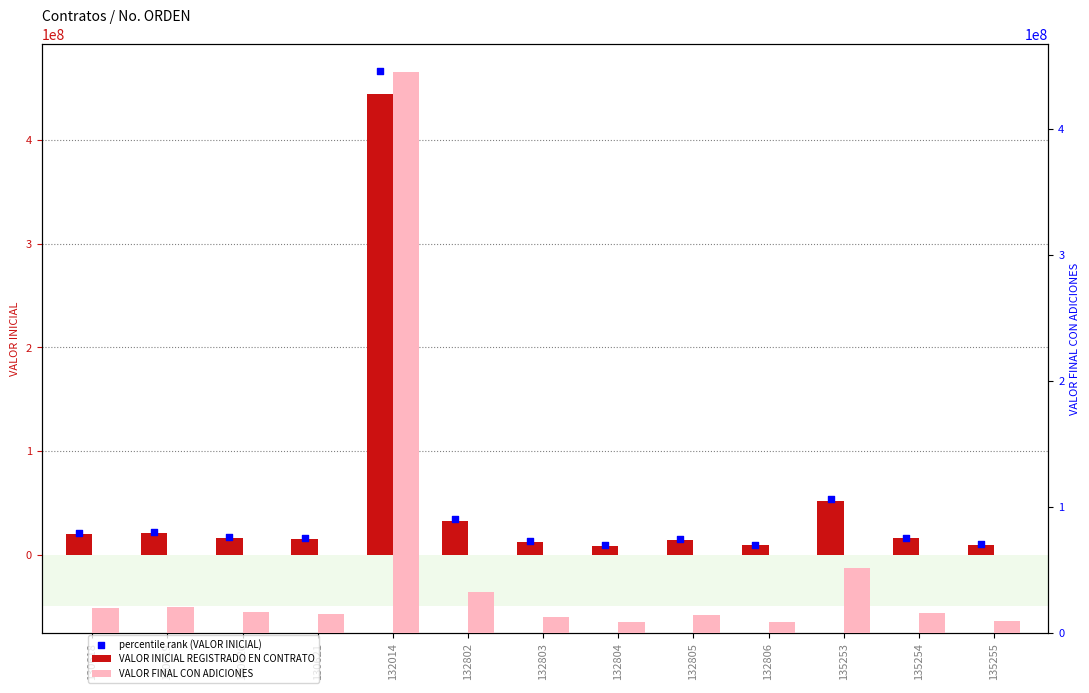

What is the total value across all series at 132806?

27029122.6